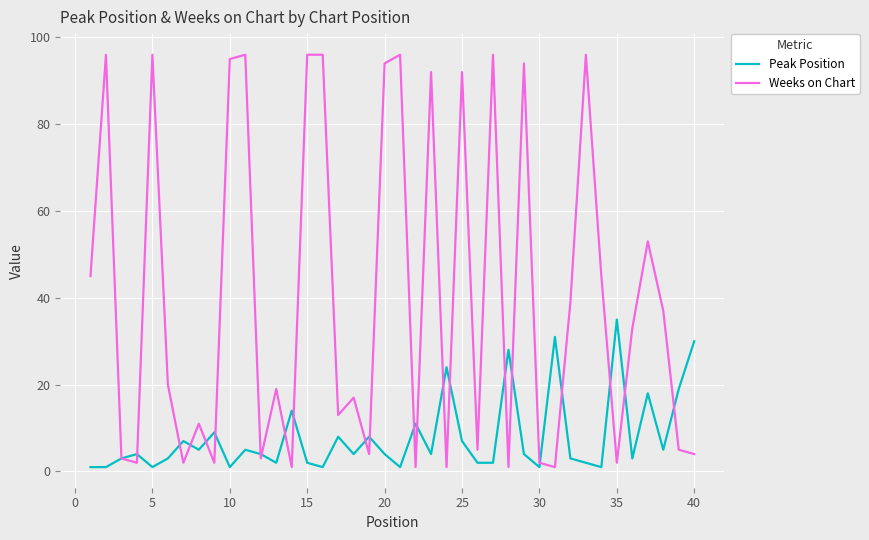

Is this an area chart (filled region under the line)?

No